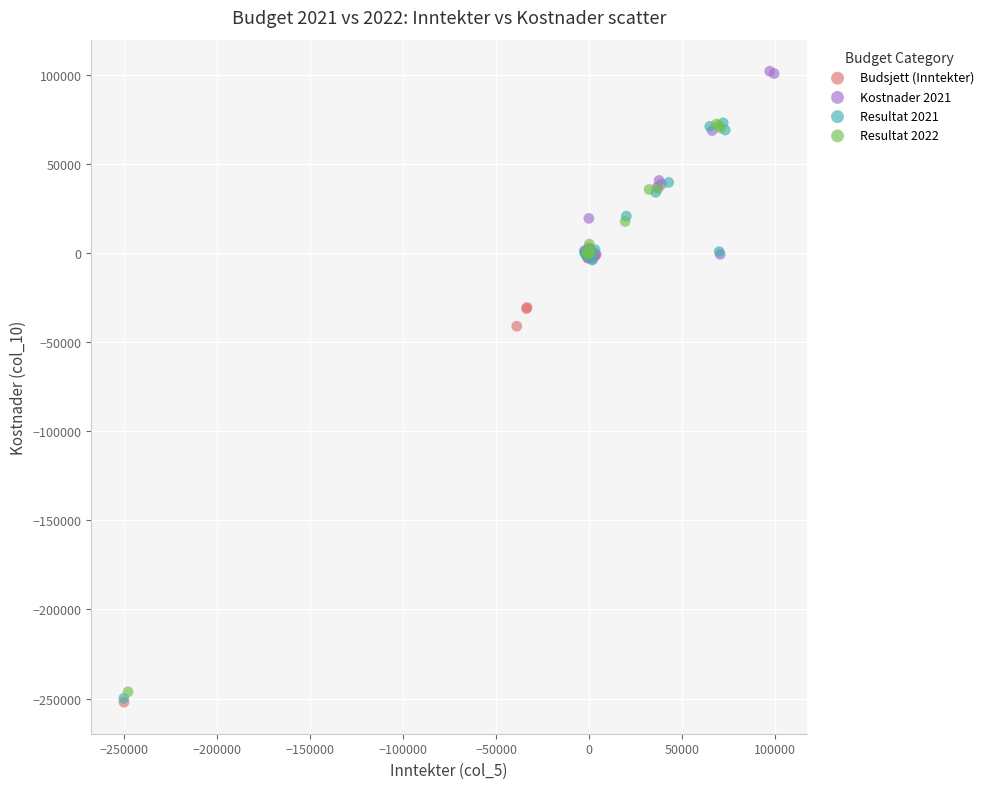

Which series has the widest spread of Y values?

Resultat 2021